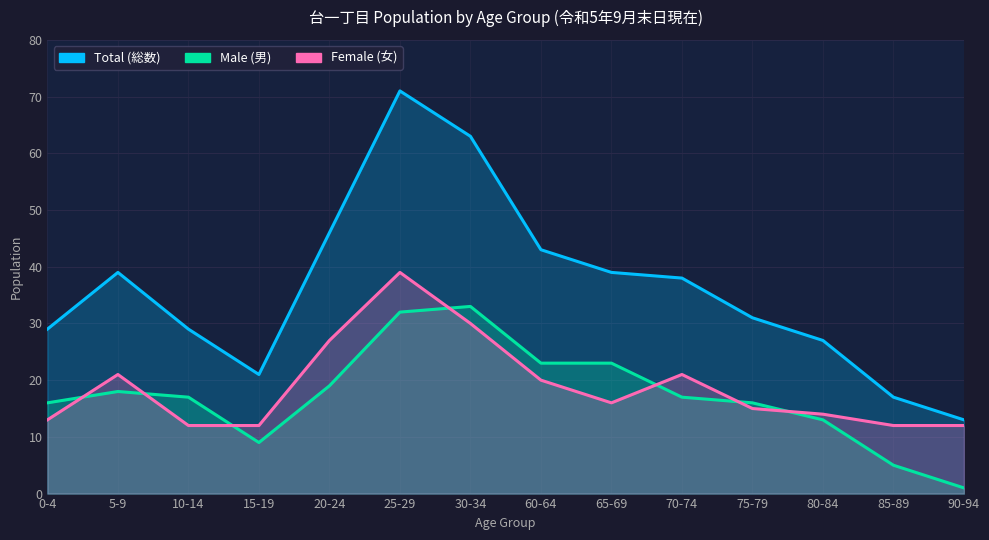

At 90-94, list the series in order from largest to smallest.

Total (総数), Female (女), Male (男)